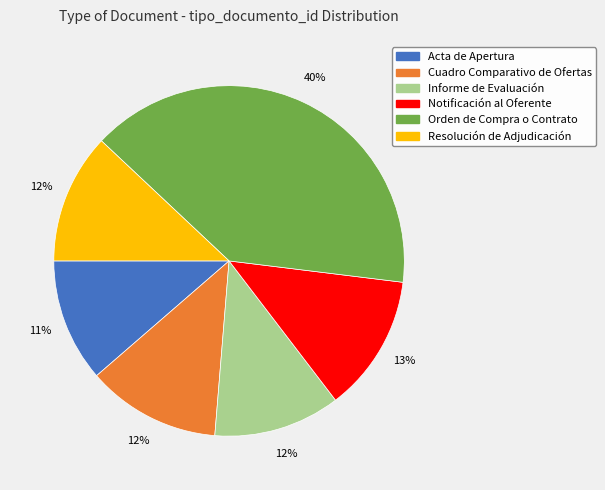

Does Cuadro Comparativo de Ofertas account for over 50% of the chart?

No